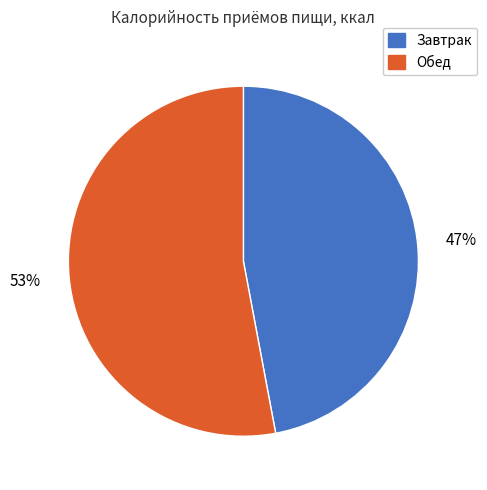

What is the ratio of the value at Обед to the value at Завтрак?

1.1